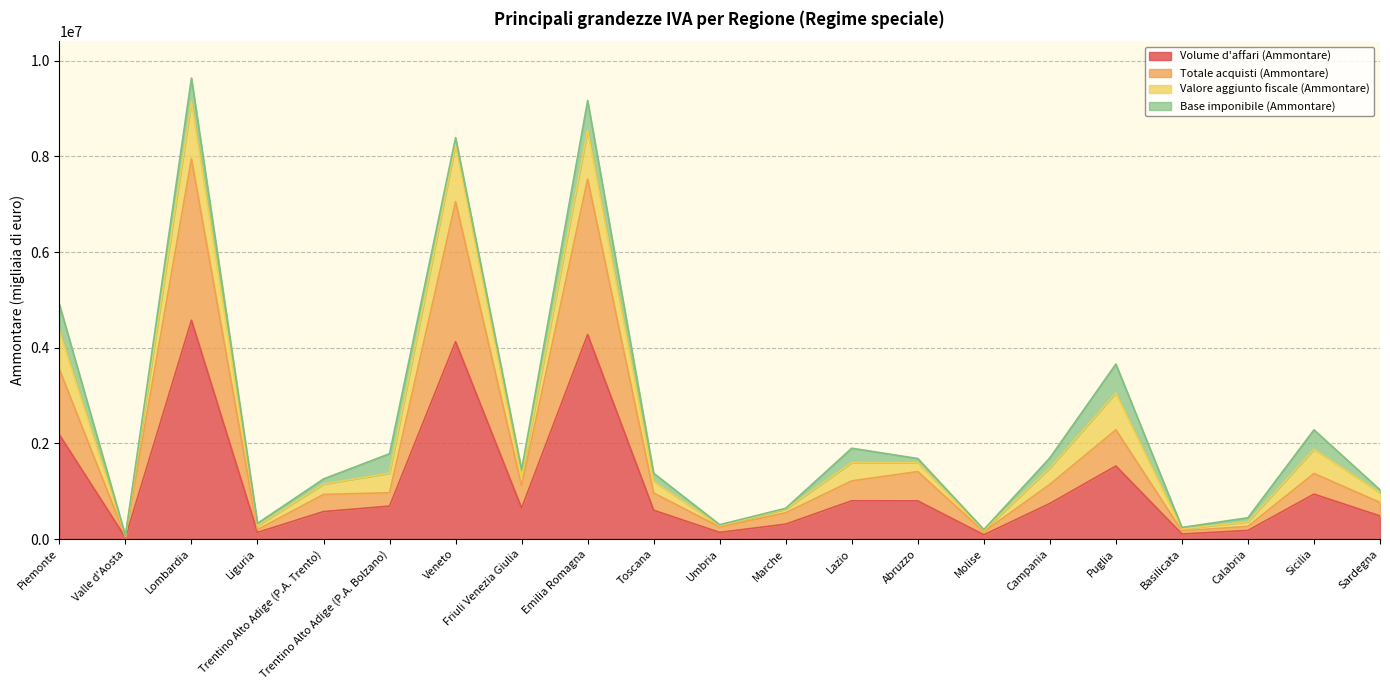

The Totale acquisti (Ammontare) series shows 7050910 at Veneto. True or false?

True